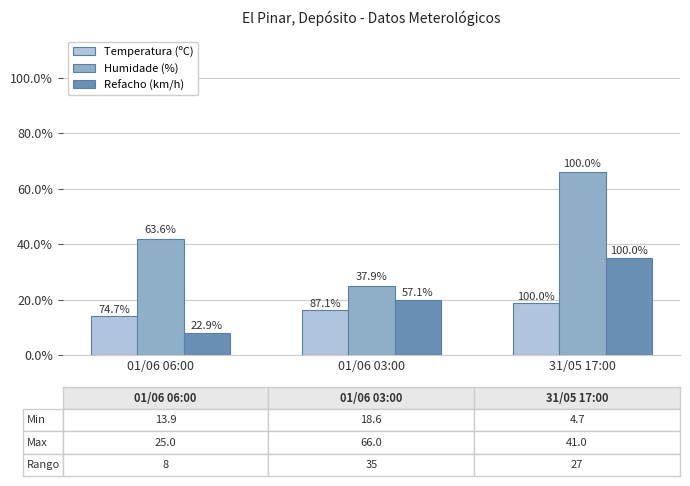

What is the label of the 1st bar from the left?

01/06 06:00